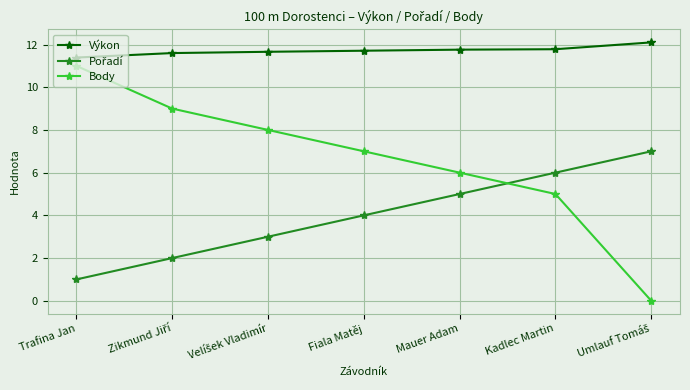

What is the approximate value of Body at Kadlec Martin?

5.0